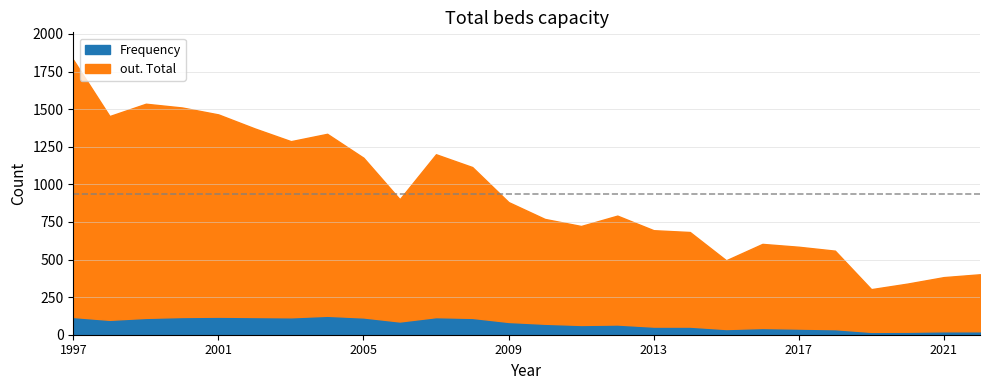

How many series are shown in this chart?

2